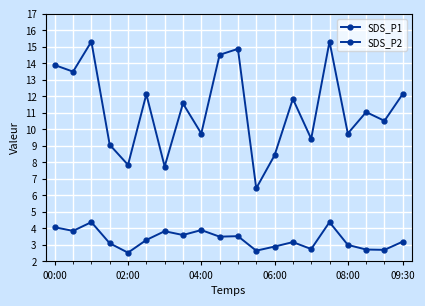

Where is SDS_P2 nearest to the value 3?

08:00